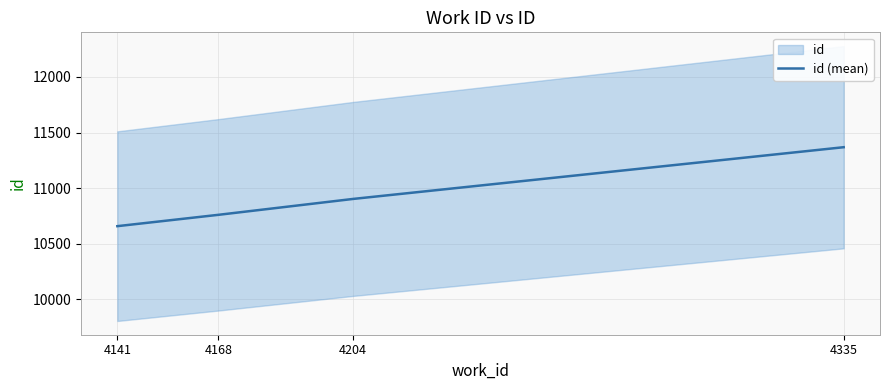

Approximately how many times larger is the value at 4335 compared to 4204?

1.0